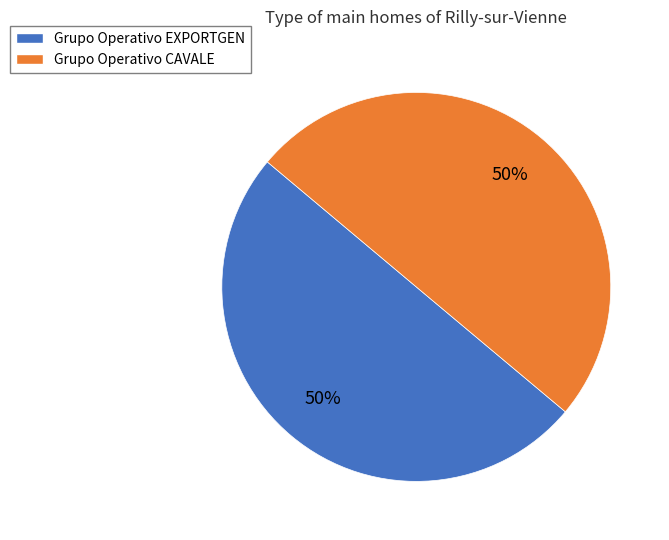

What is the ratio of the value at Grupo Operativo EXPORTGEN to the value at Grupo Operativo CAVALE?

1.0